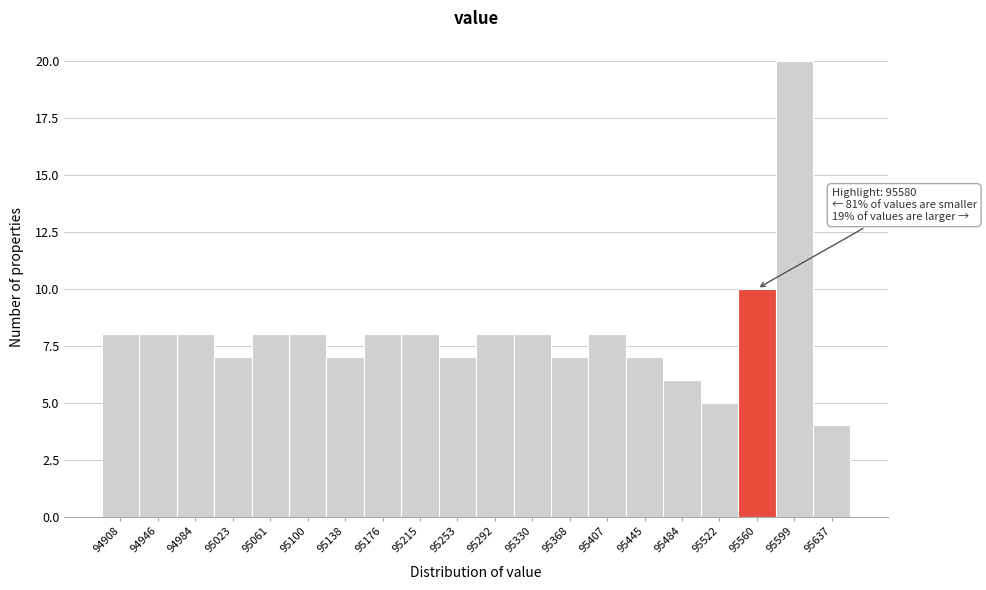

Reading right to left, what are all the values shown in this chart?

95637=4	95599=20	95560=10	95522=5	95484=6	95445=7	95407=8	95368=7	95330=8	95292=8	95253=7	95215=8	95176=8	95138=7	95100=8	95061=8	95023=7	94984=8	94946=8	94908=8